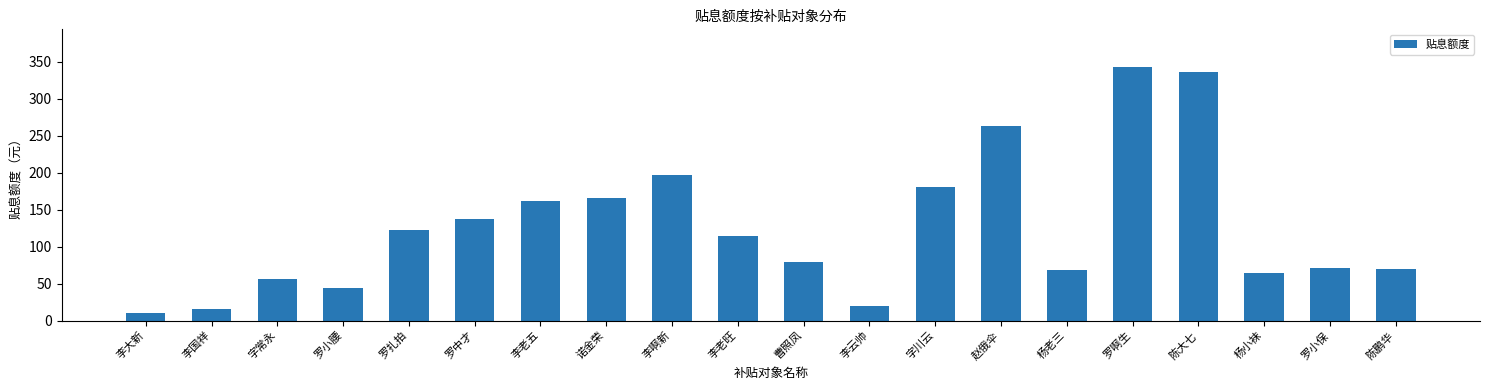

What is the average value?

125.8